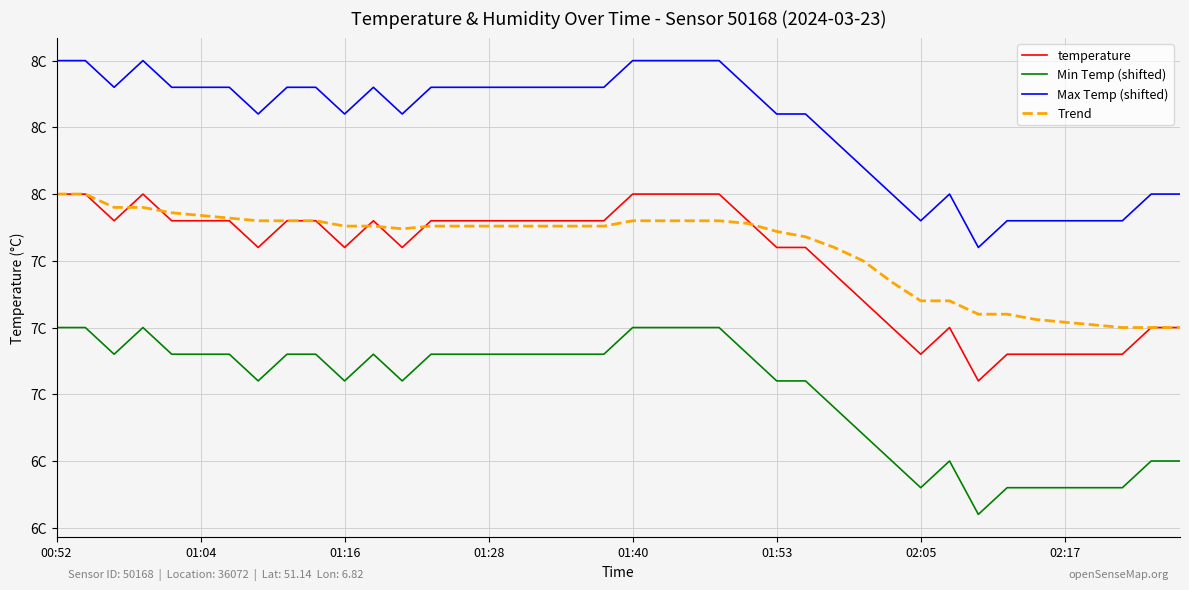

Which series has the largest total across all categories?

Max Temp (shifted)